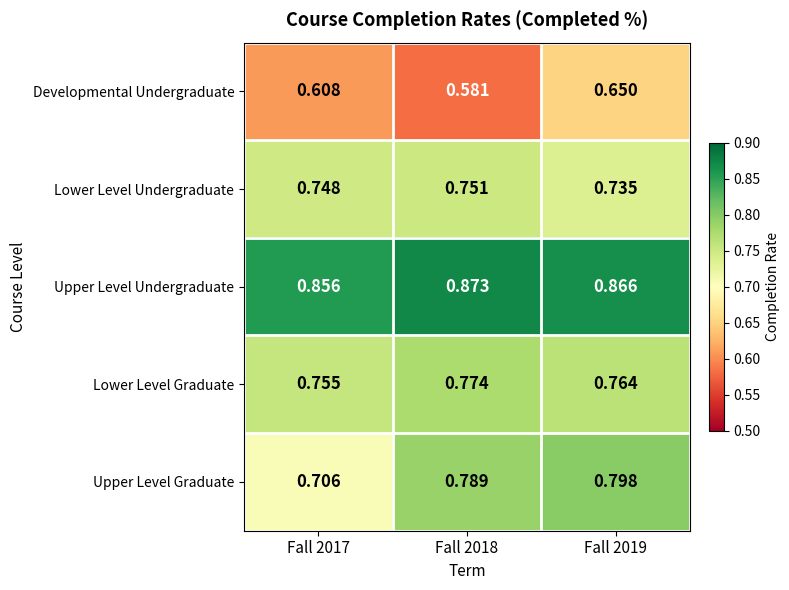

Which series has the largest total across all categories?

Upper Level Undergraduate